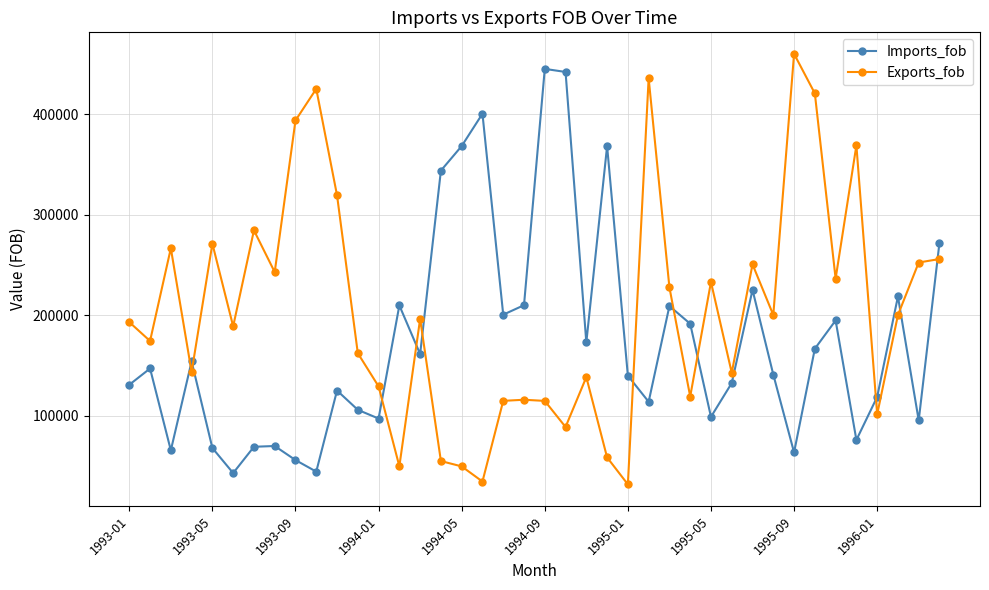

What is the average value of the Imports_fob series?

174020